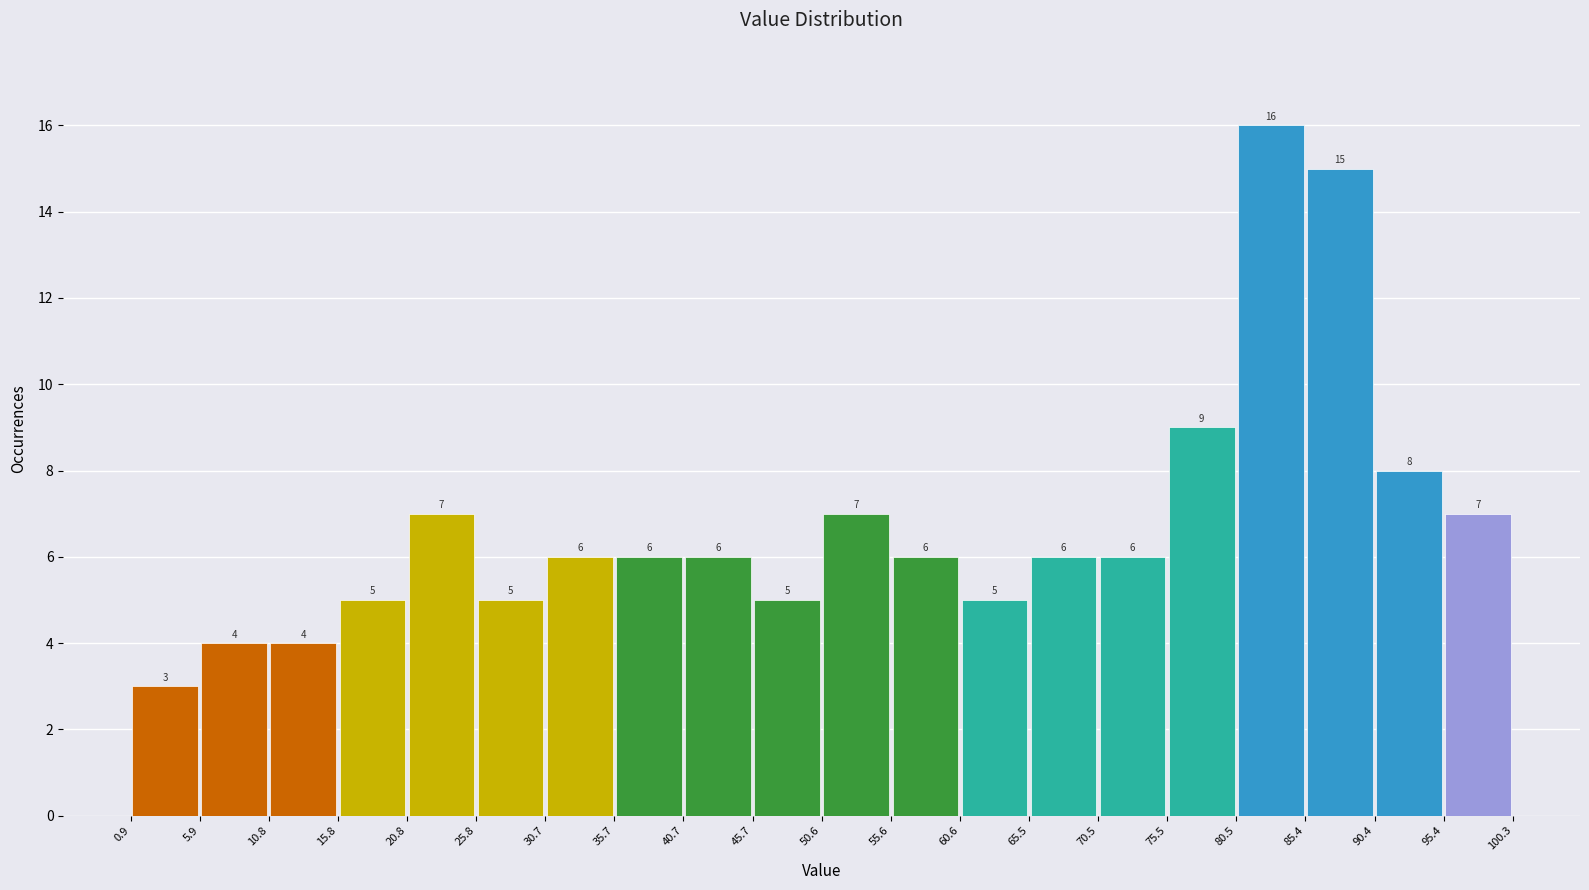

Reading left to right, list every bar in this chart as the range it spans on the x-axis followed by its height.

0.9 to 5.9: 3
5.9 to 10.8: 4
10.8 to 15.8: 4
15.8 to 20.8: 5
20.8 to 25.8: 7
25.8 to 30.7: 5
30.7 to 35.7: 6
35.7 to 40.7: 6
40.7 to 45.7: 6
45.7 to 50.6: 5
50.6 to 55.6: 7
55.6 to 60.6: 6
60.6 to 65.5: 5
65.5 to 70.5: 6
70.5 to 75.5: 6
75.5 to 80.5: 9
80.5 to 85.4: 16
85.4 to 90.4: 15
90.4 to 95.4: 8
95.4 to 100.3: 7